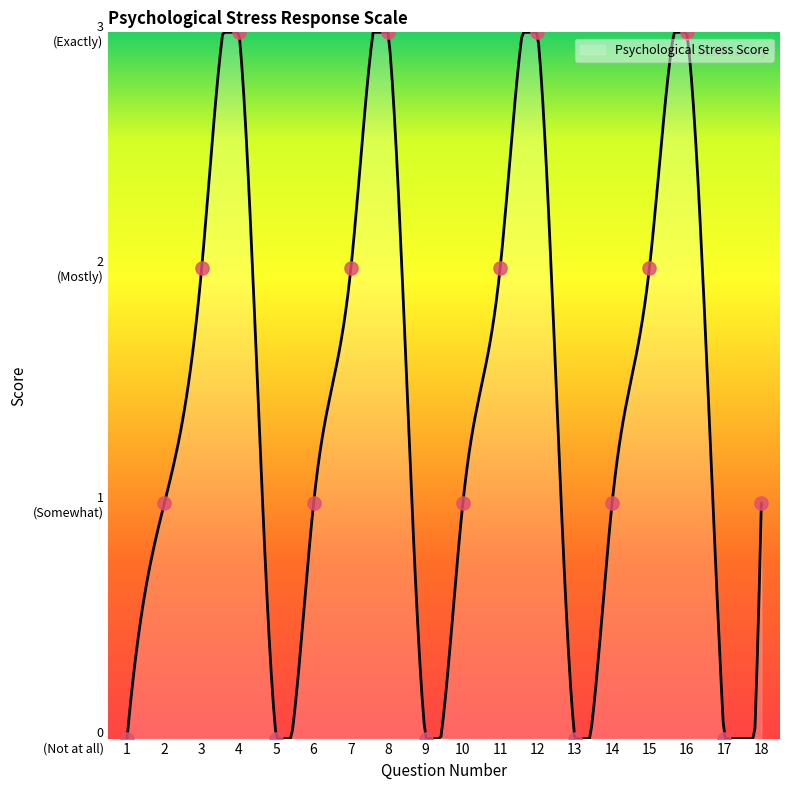

What is the change in value from 1 to 11?

+2